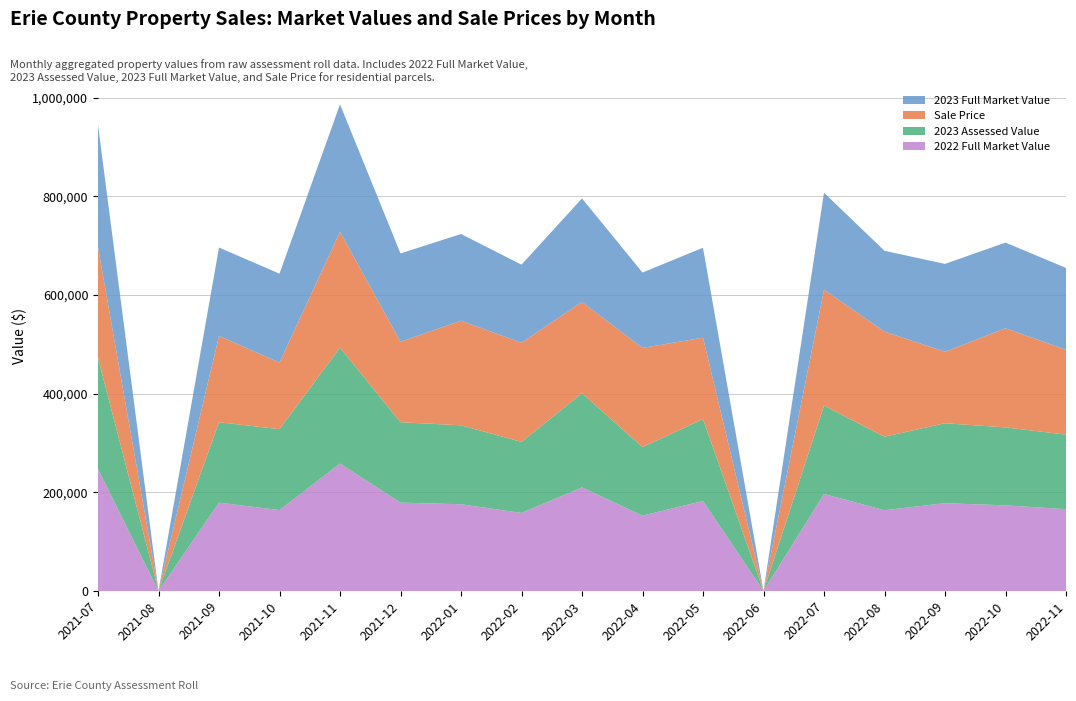

Reading left to right, transcribe all the data shown in this chart.

2022 Full Market Value: 247252	0	179120	164000	258241	179120	175824	158241	209890	152747	182417	0	196703	163736	178021	173626	165934
2023 Assessed Value: 225000	0	163000	164000	235000	163000	160000	144000	191000	139000	166000	0	179000	149000	162000	158000	151000
Sale Price: 225000	0	175000	135000	235000	163000	212000	201000	185000	201000	165000	0	235000	213060	145000	201000	172000
2023 Full Market Value: 247252	0	179120	180219	258241	179120	175824	158241	209890	152747	182417	0	196703	163736	178021	173626	165934